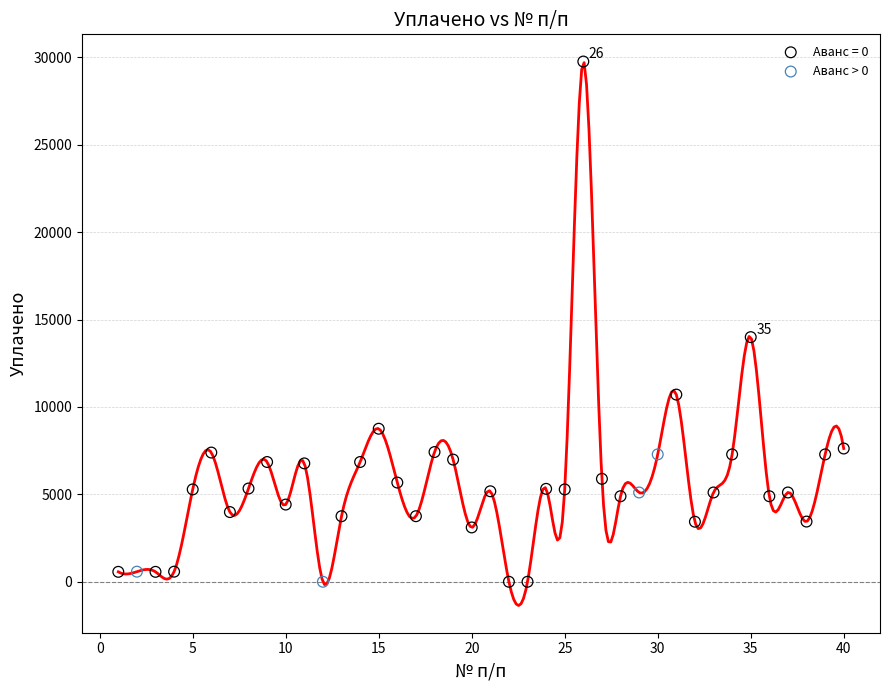

Which series contains the highest Y value?

Аванс = 0